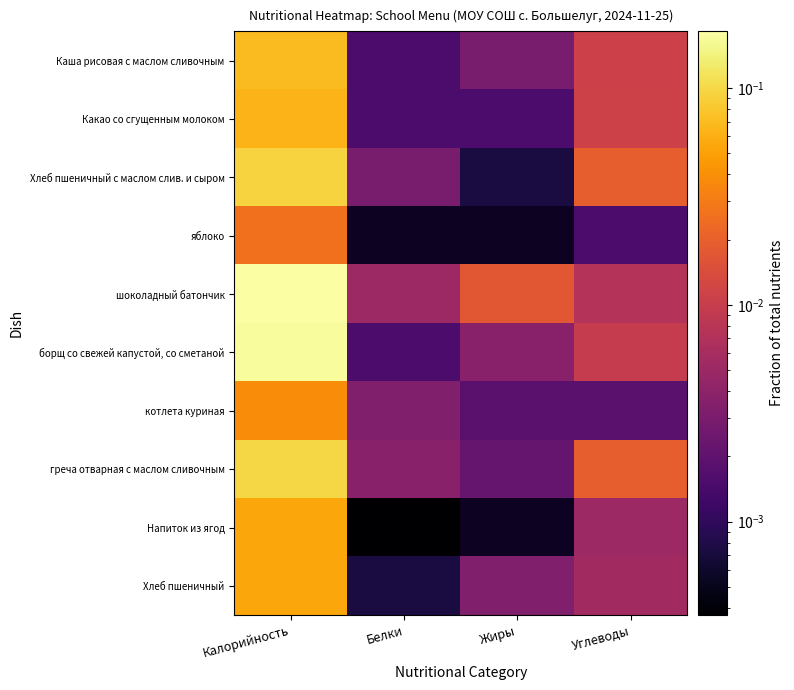

Rank the series at Углеводы from lowest to highest value.

яблоко, котлета куриная, Напиток из ягод, Хлеб пшеничный, шоколадный батончик, борщ со свежей капустой, со сметаной, Каша рисовая с маслом сливочным, Какао со сгущенным молоком, греча отварная с маслом сливочным, Хлеб пшеничный с маслом слив. и сыром